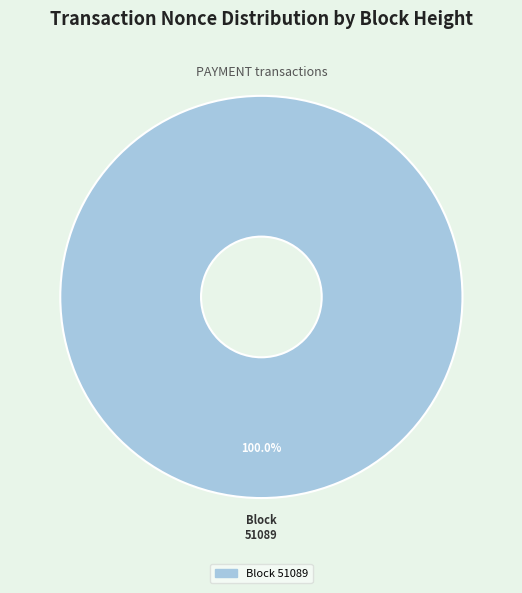

How many segments does this pie chart have?

1